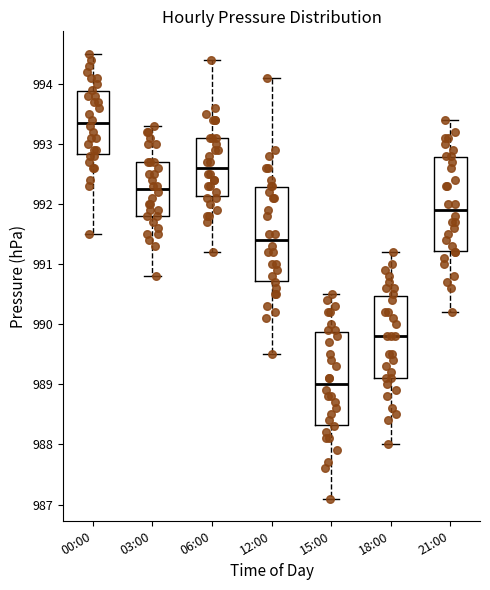

Which box's median line is the lowest?

15:00